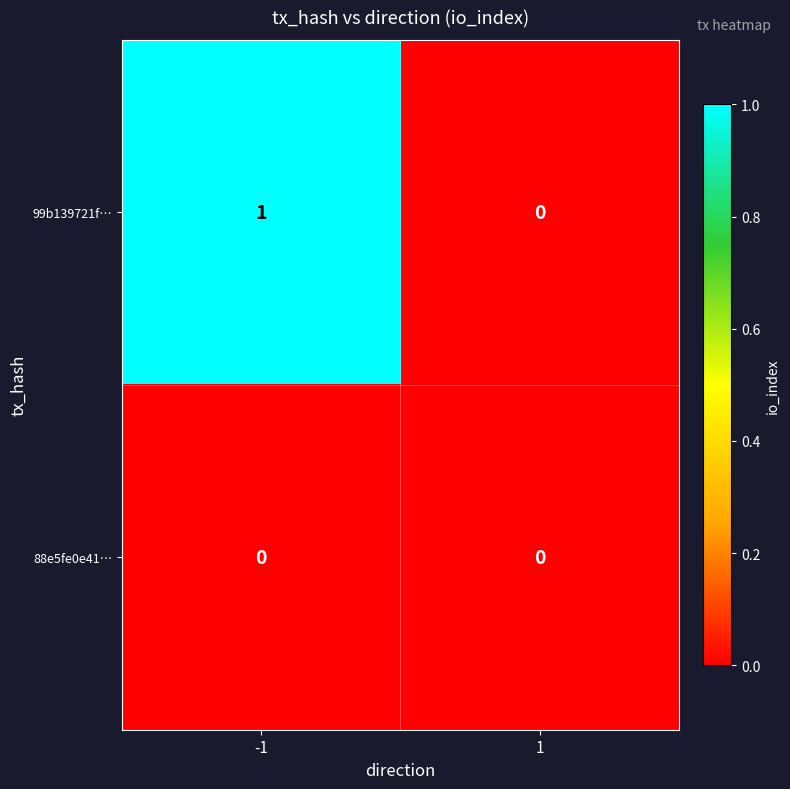

Which series has the widest spread of values?

99b139721f…